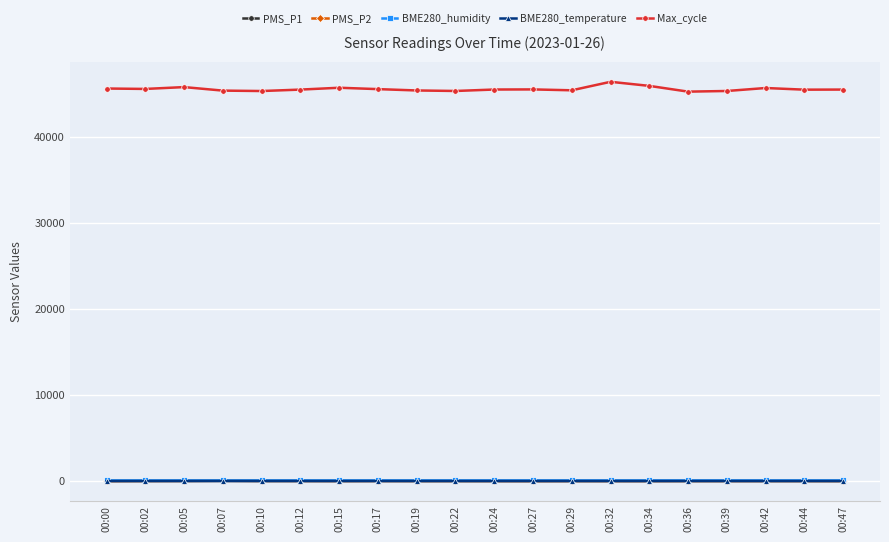

What is the difference between the maximum and minimum values in the PMS_P2 series?

25.0